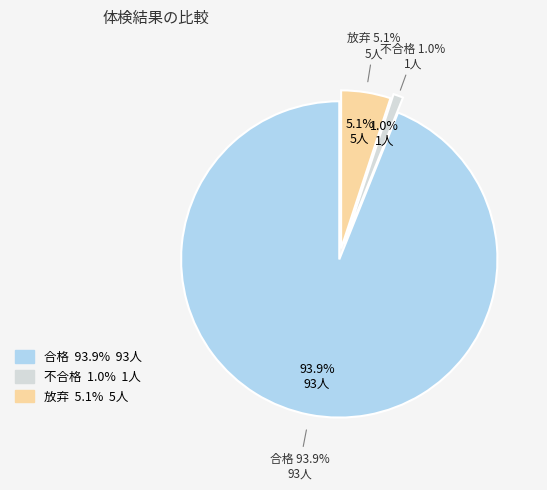

Does 合格 represent more than half of the total?

Yes